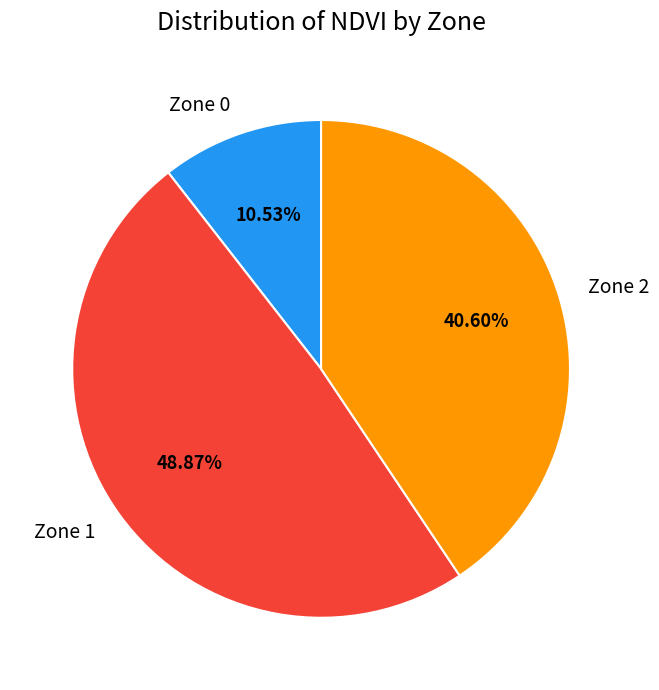

To the nearest percent, what is the combined percentage of Zone 1 and Zone 0?

59%